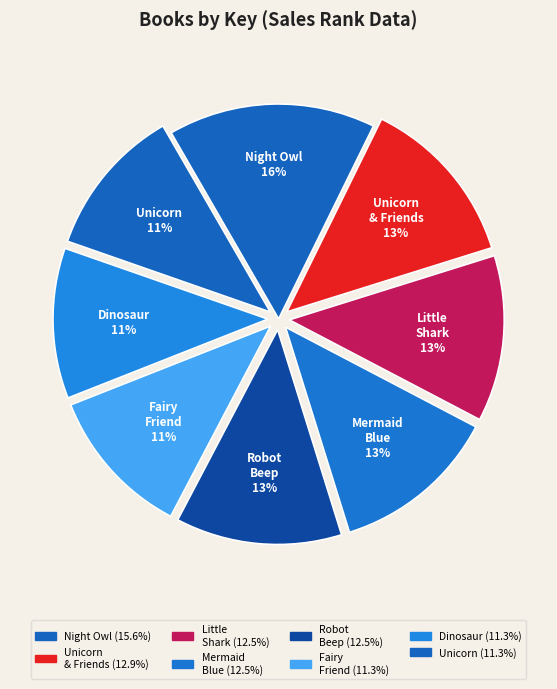

Count the number of slices in the pie.

8